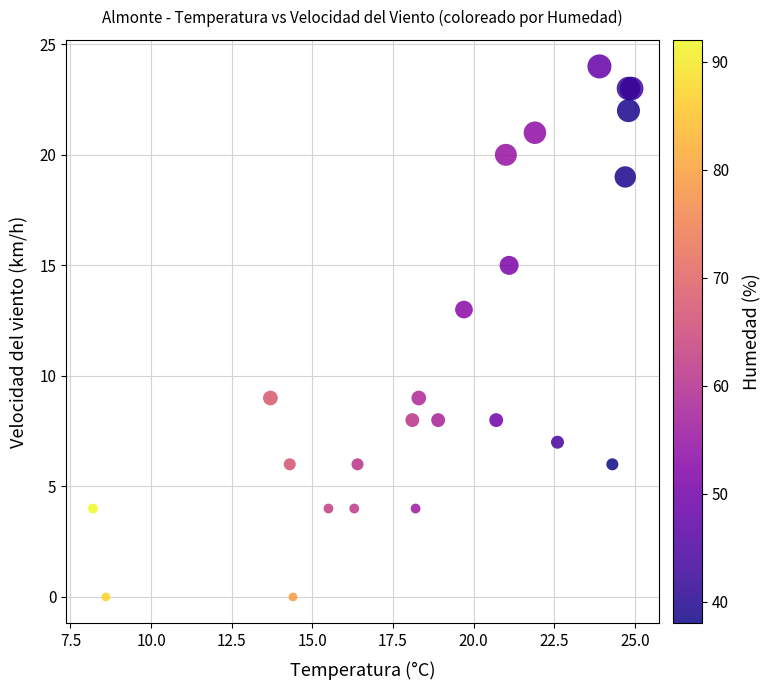

What Y value in the scatter plot is closest to 12?

13